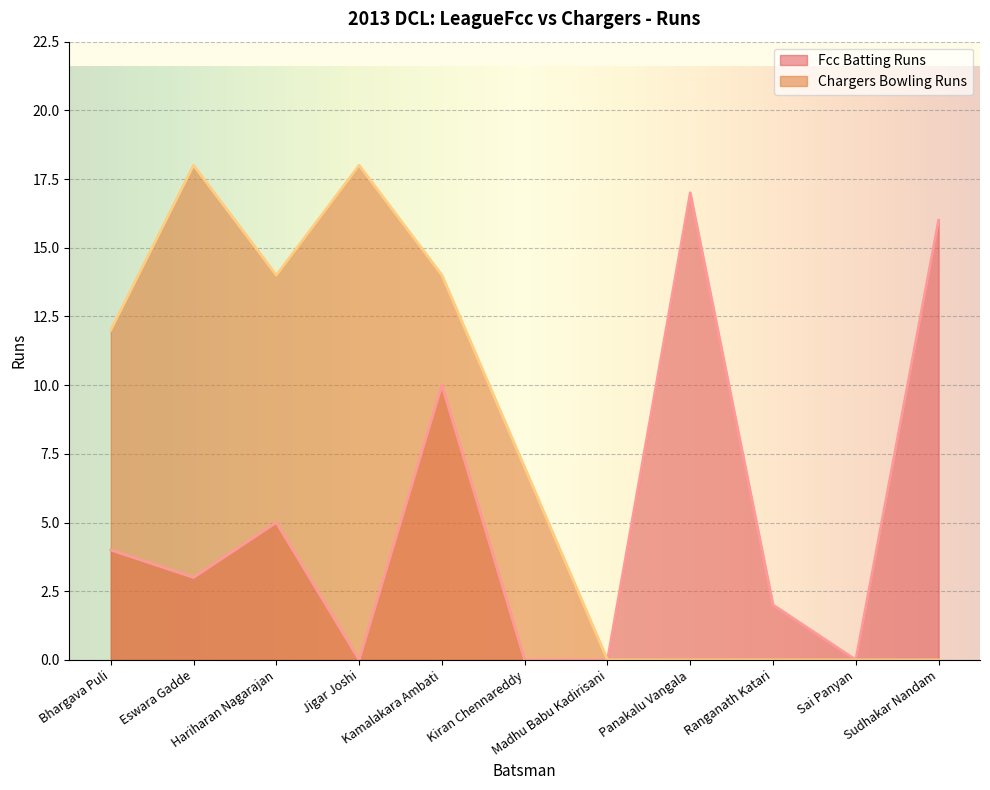

What is the difference between the maximum and minimum values in the Fcc Batting Runs series?

17